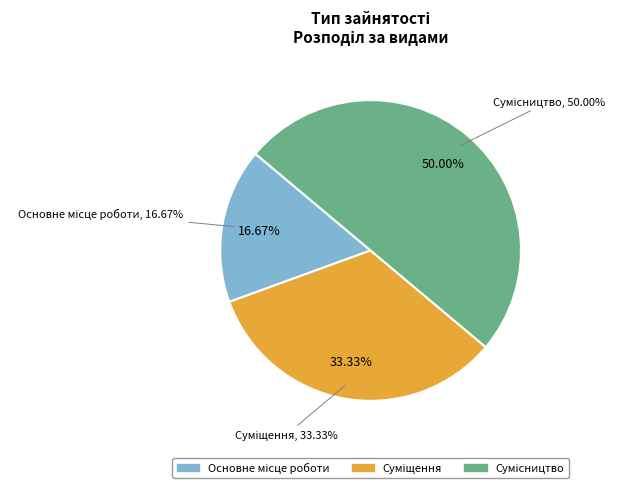

Is it true that Основне місце роботи is 2% of the pie?

False